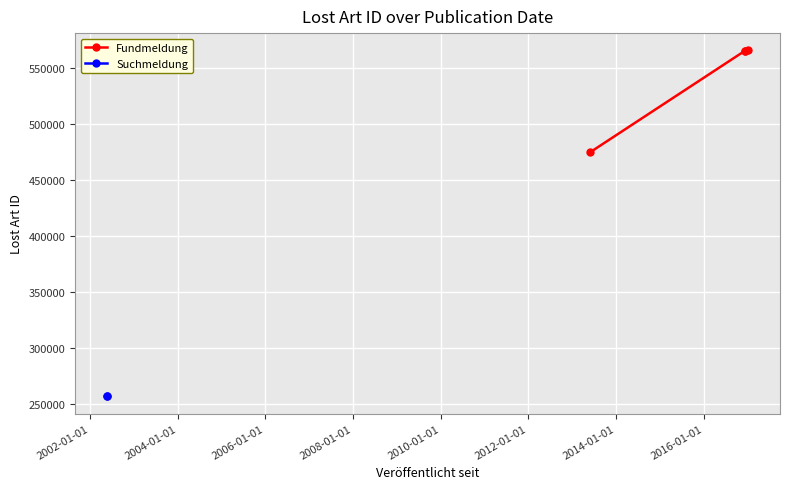

What is the sum of all values?

2172511